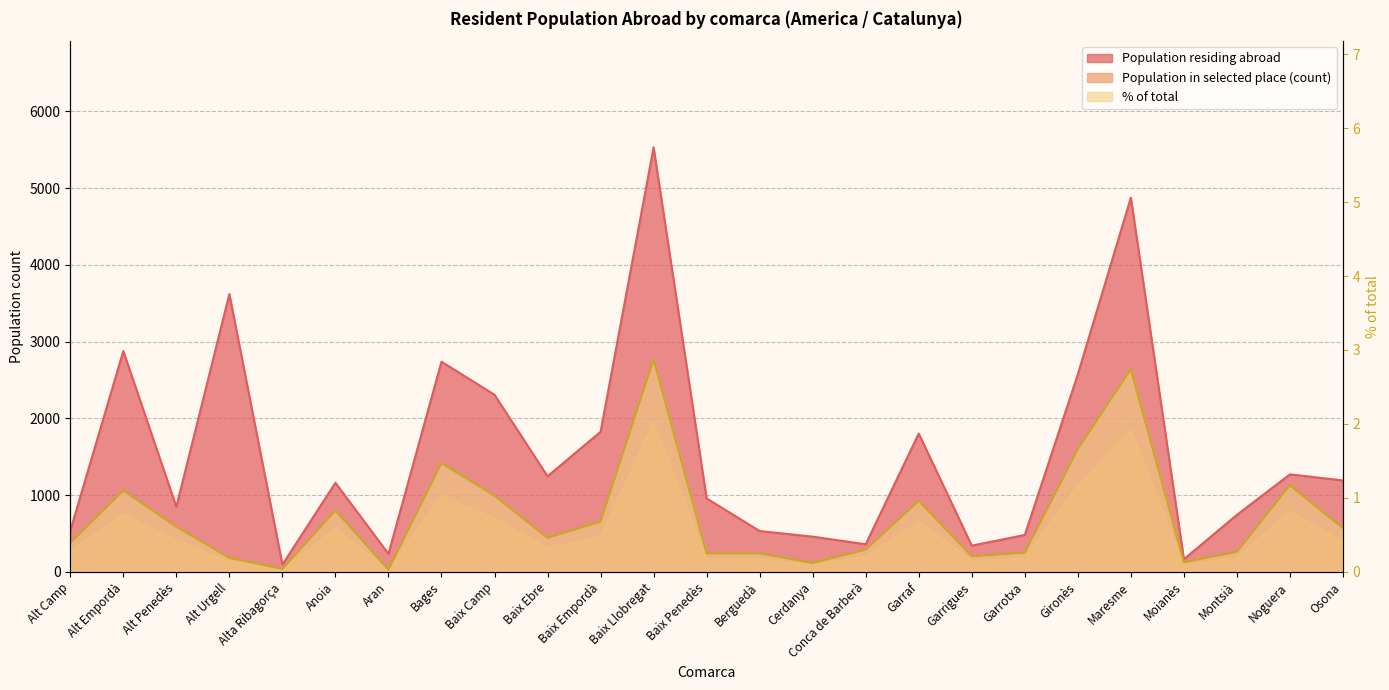

List the series in order of their overall mean, lowest first.

% of total, Population in selected place (count), Population residing abroad